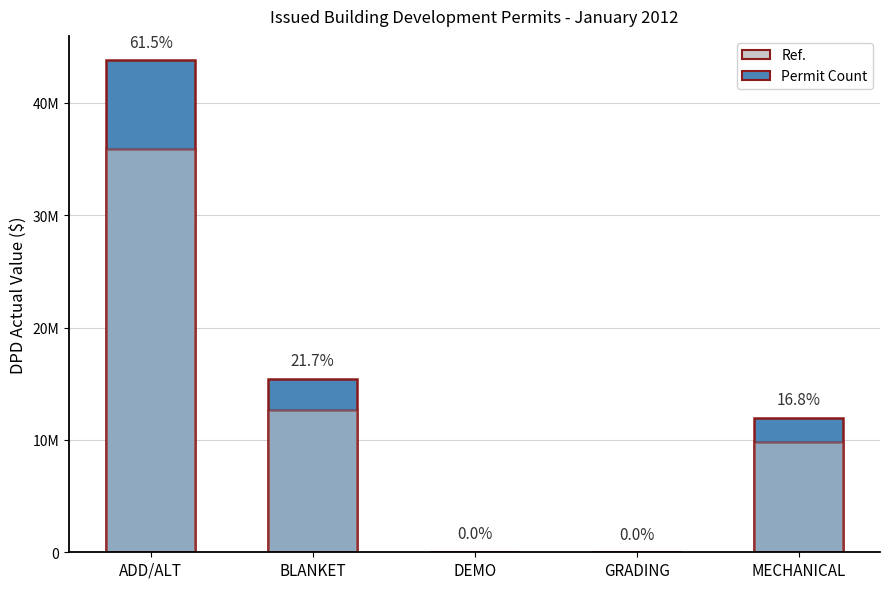

True or false: Ref. has a value of 4806660.4 at MECHANICAL.

False